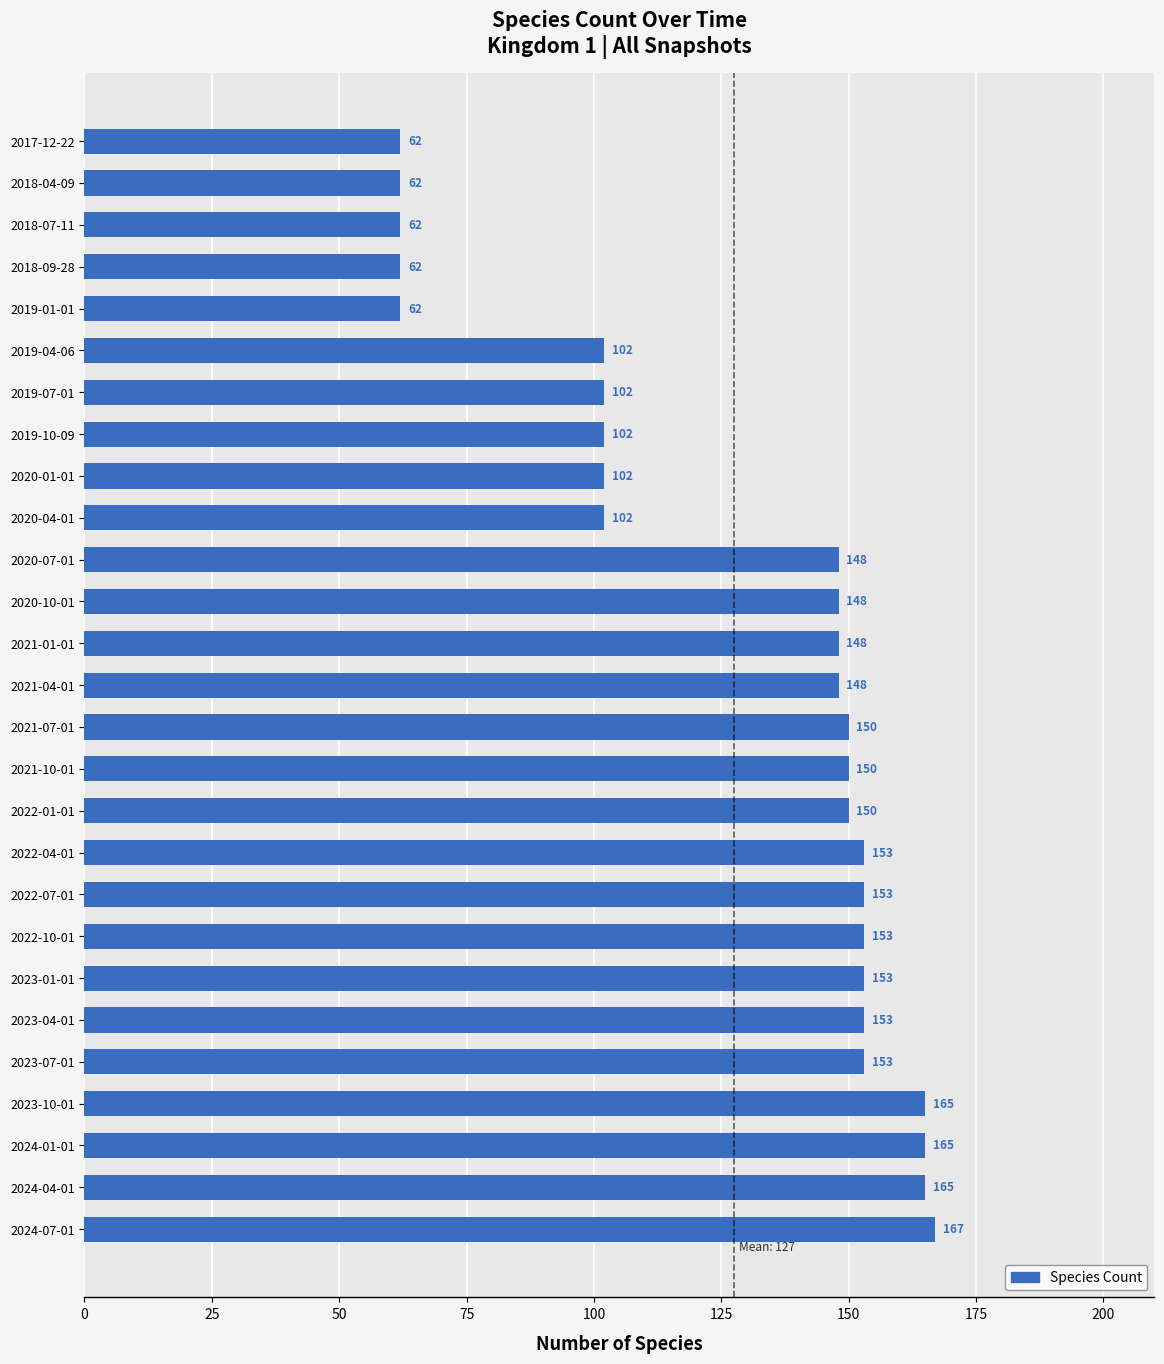

How many data points are less than 148?

10